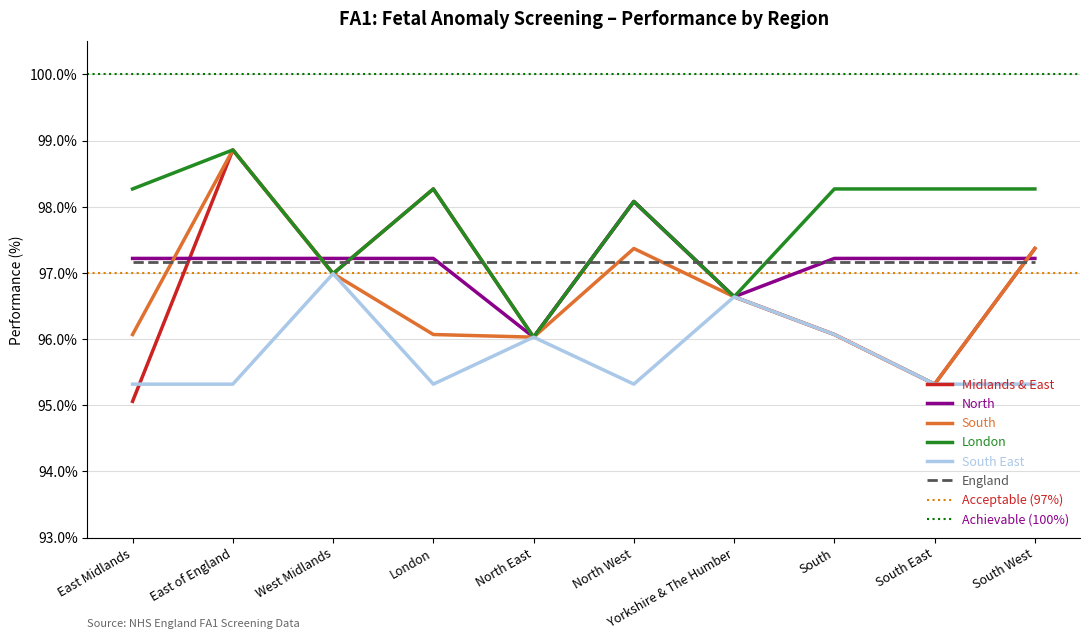

True or false: South has more than 2 points higher than both neighbors.

False